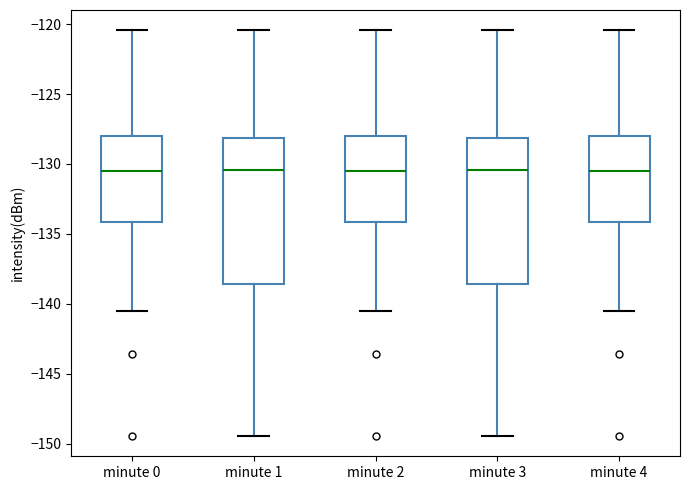

Where is the lower edge of the box for minute 1 on the y-axis? The values are not printed on the chart, so give them approximately, as read against the axis.

-138.5